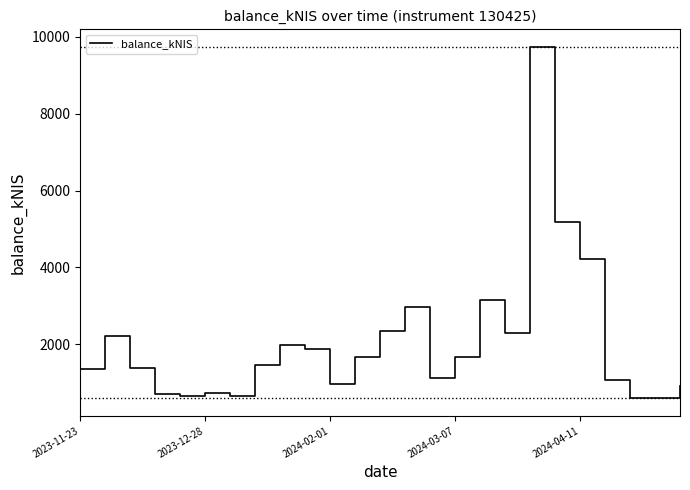

What is the difference between the maximum and minimum values?

9145.8